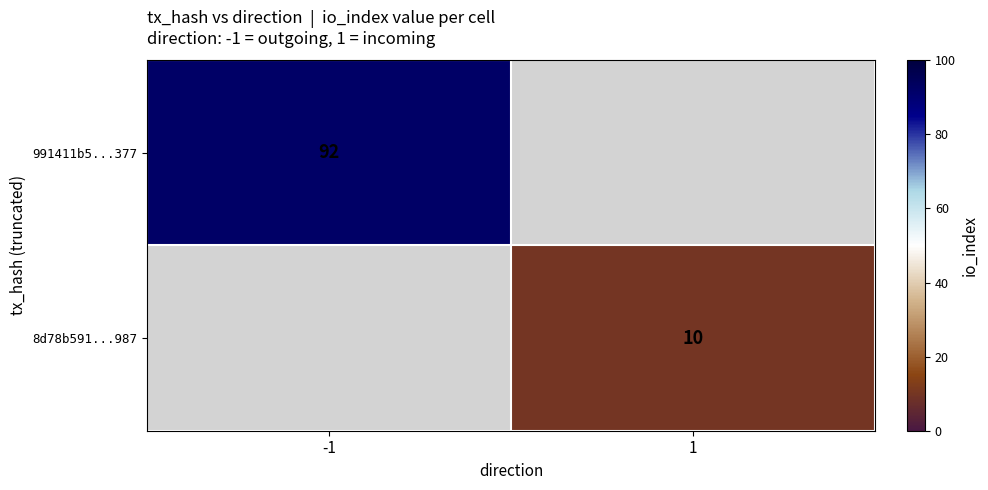

True or false: 991411b5...377 has a value of 39 at -1.

False